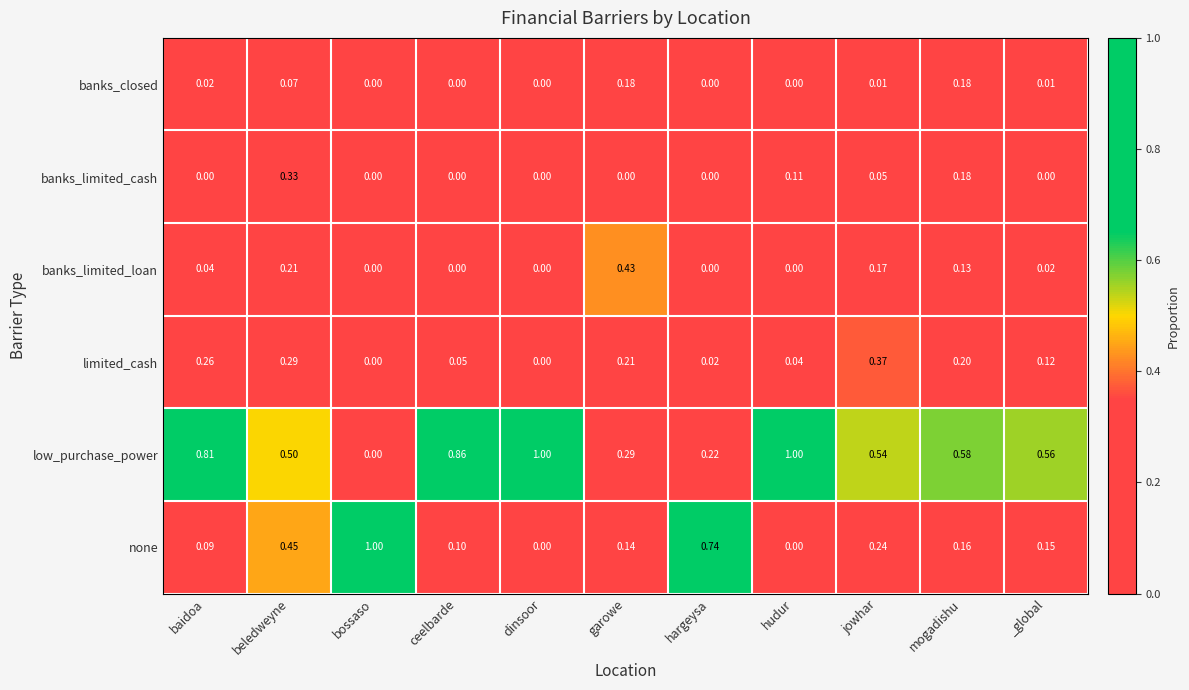

Which series changed the most between ceelbarde and hudur?

low_purchase_power